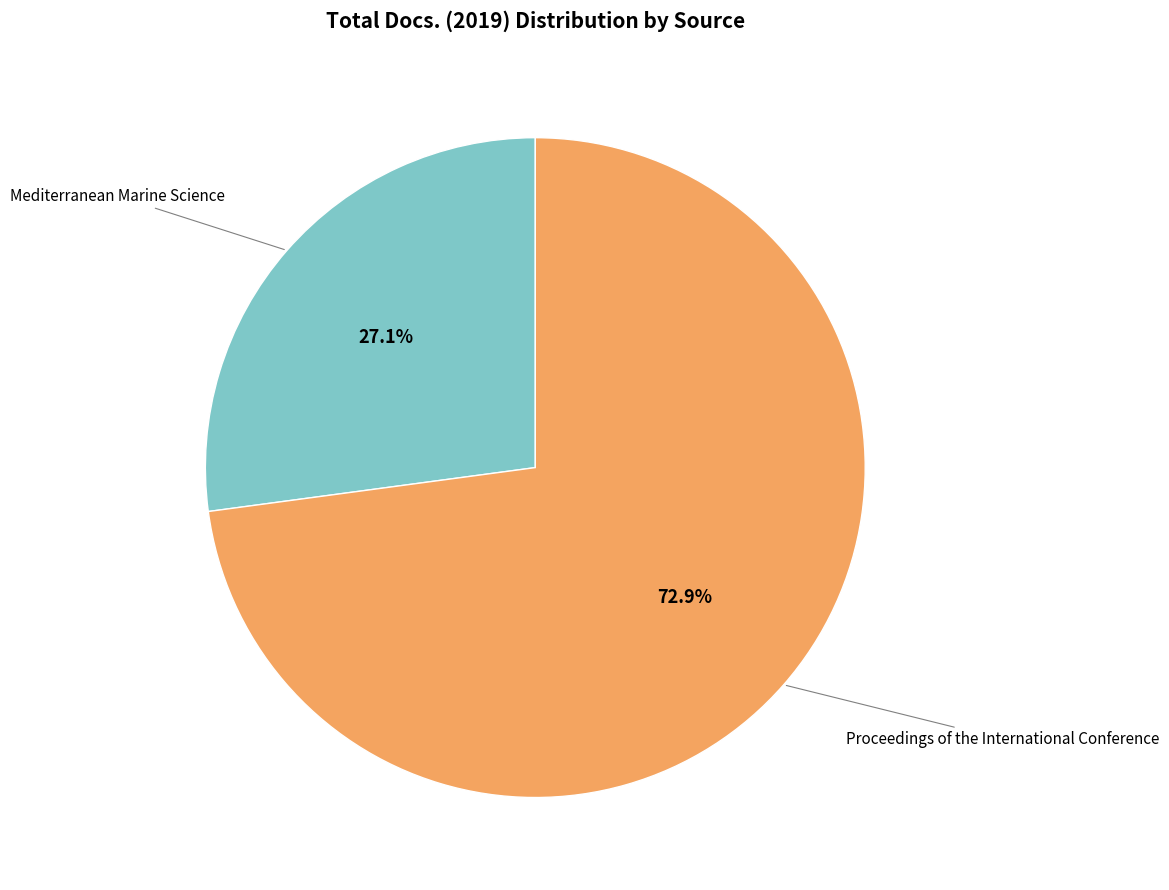

Which category has the biggest portion of the pie?

Proceedings of the International Conference